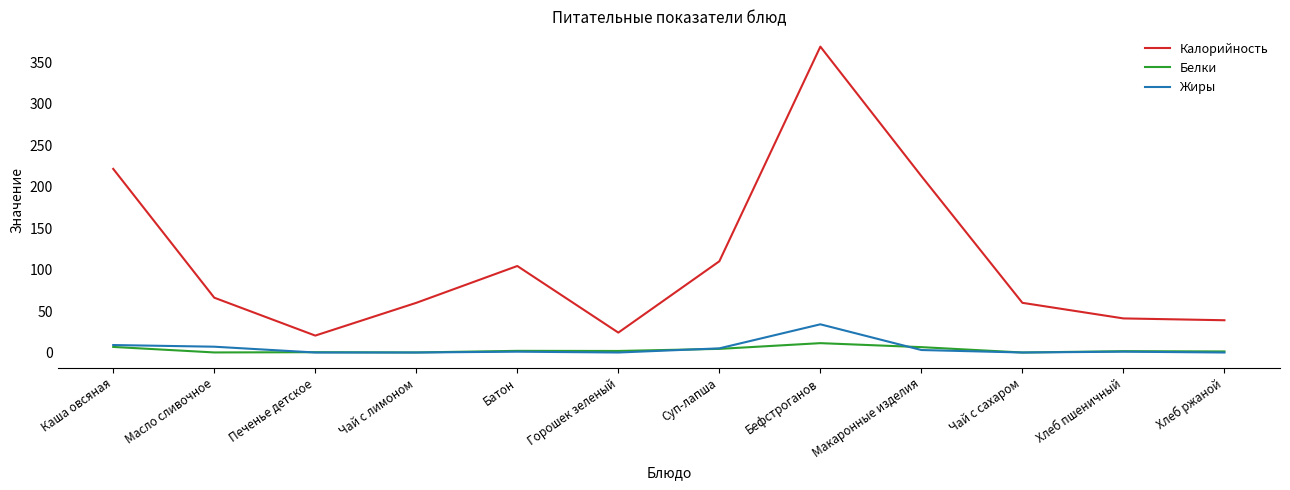

What is the greatest value displayed?

368.8